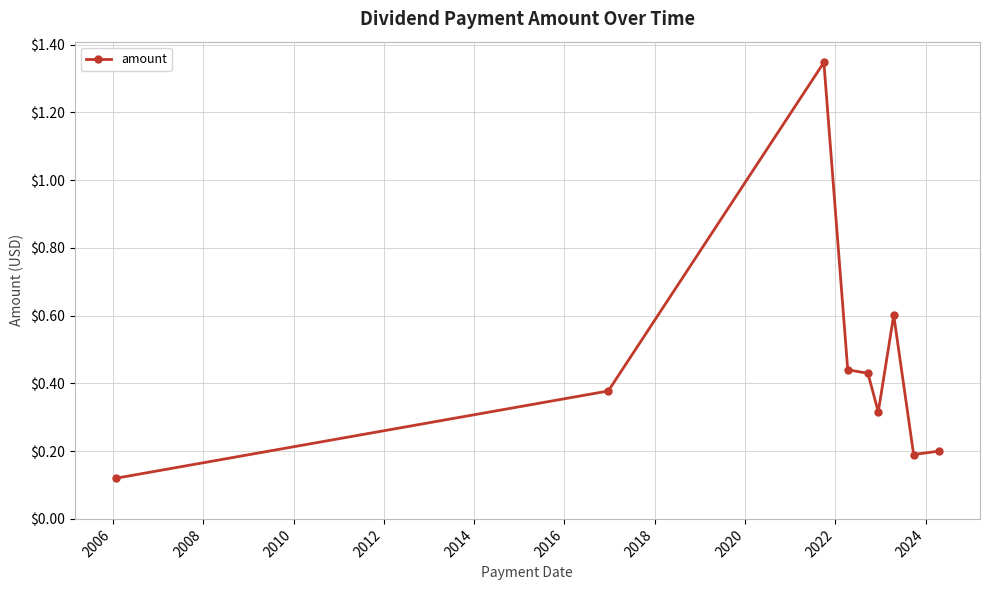

What is the difference between the maximum and minimum values?

1.2